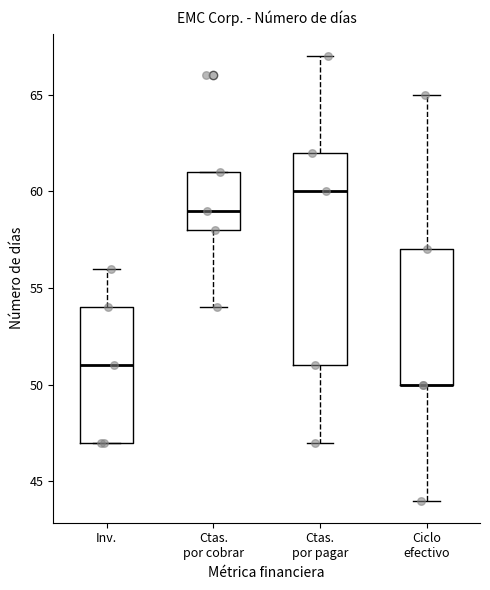

Comparing the boxes themselves (not the whiskers), which one is the tallest?

Ctas. por pagar